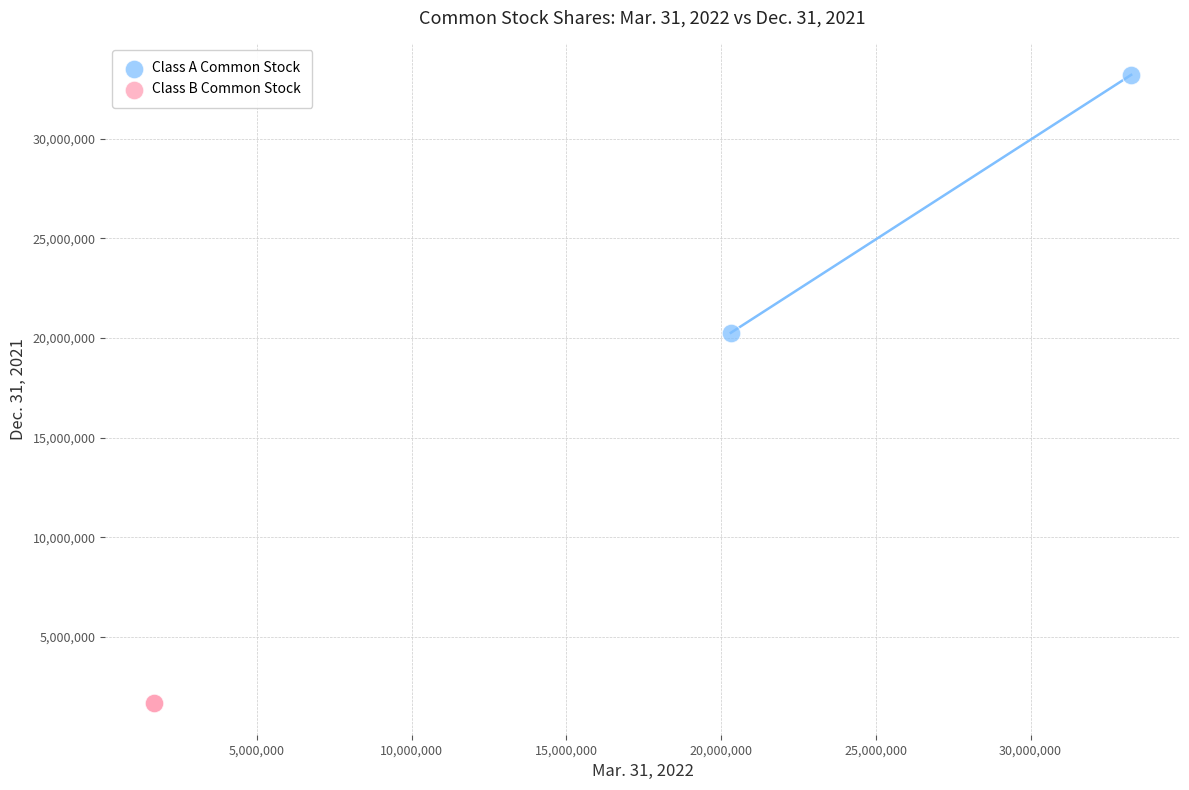

What are all the series names shown in the legend?

Class A Common Stock, Class B Common Stock